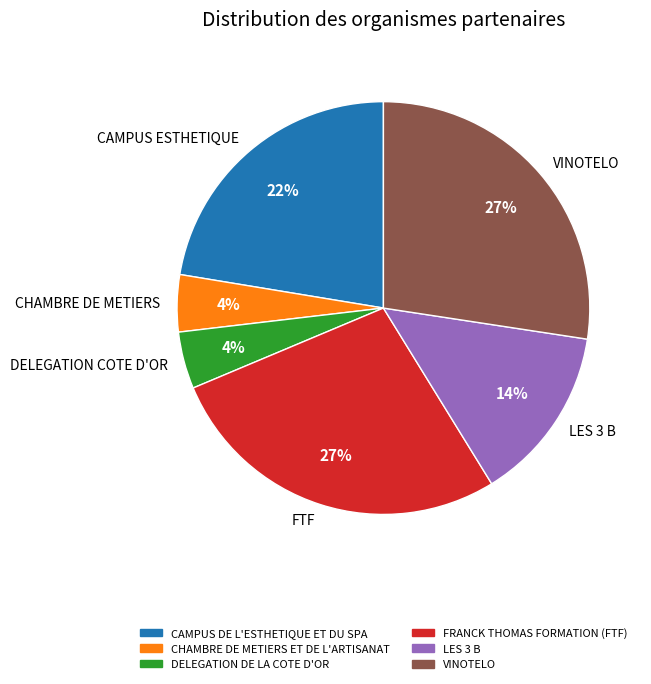

Combined, do DELEGATION COTE D'OR and LES 3 B account for over 50%?

No